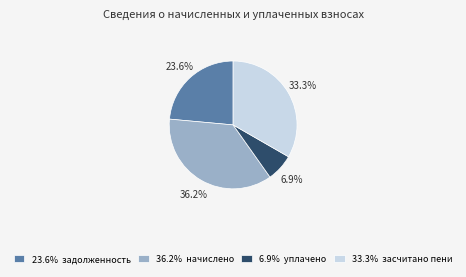

Is there a majority slice in this chart?

No